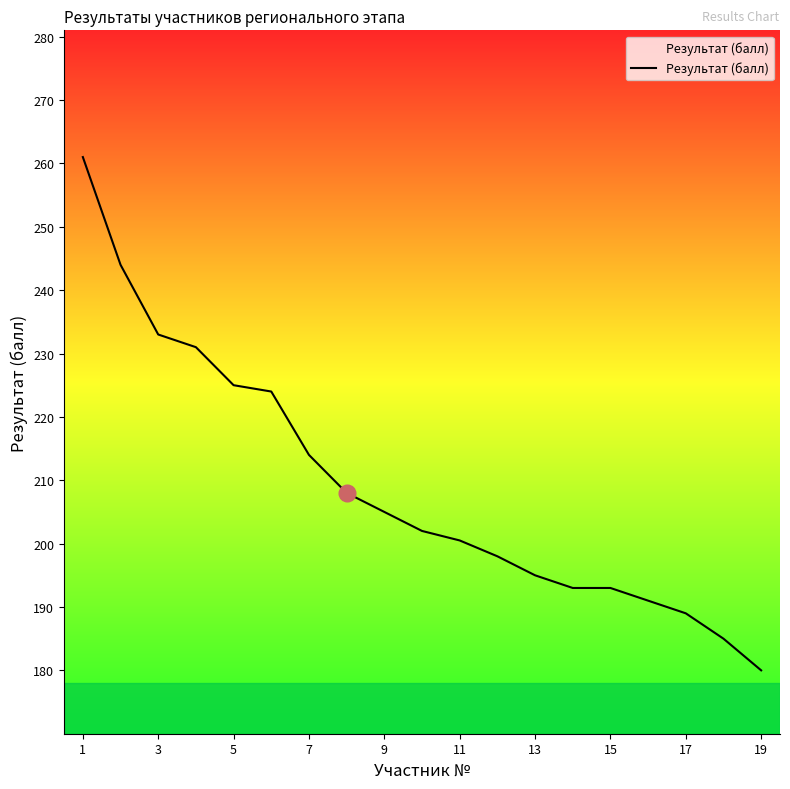

What is the minimum value shown in the chart?

180.0